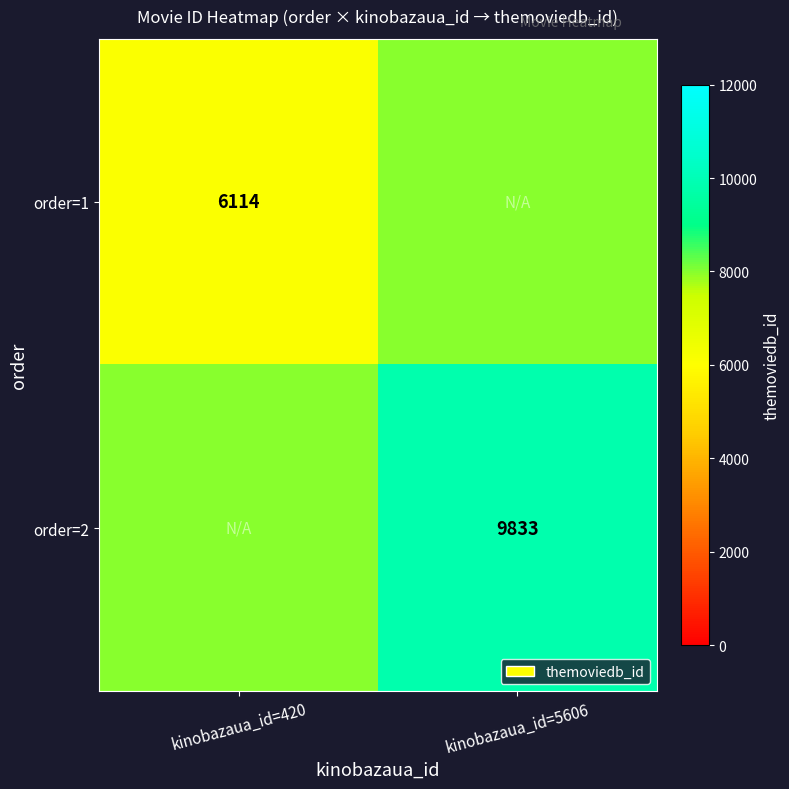

Which label corresponds to the largest value in the chart?

kinobazaua_id=5606